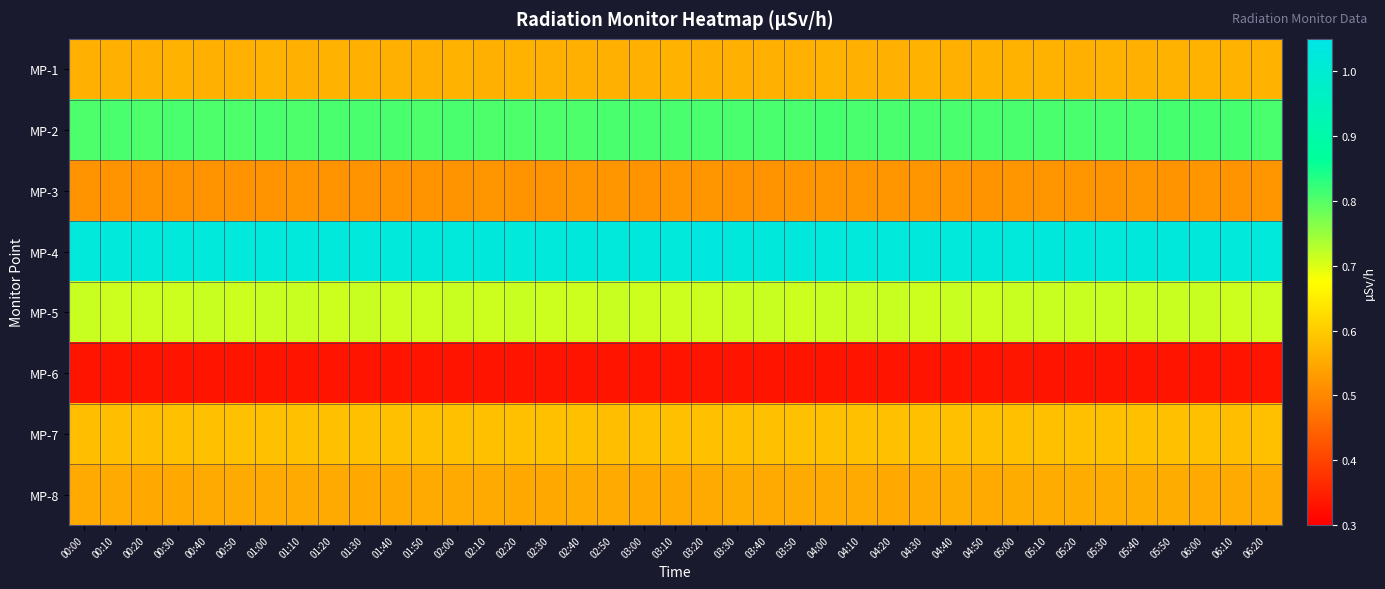

List the series in order of their peak value, lowest first.

MP-6, MP-3, MP-8, MP-1, MP-7, MP-5, MP-2, MP-4